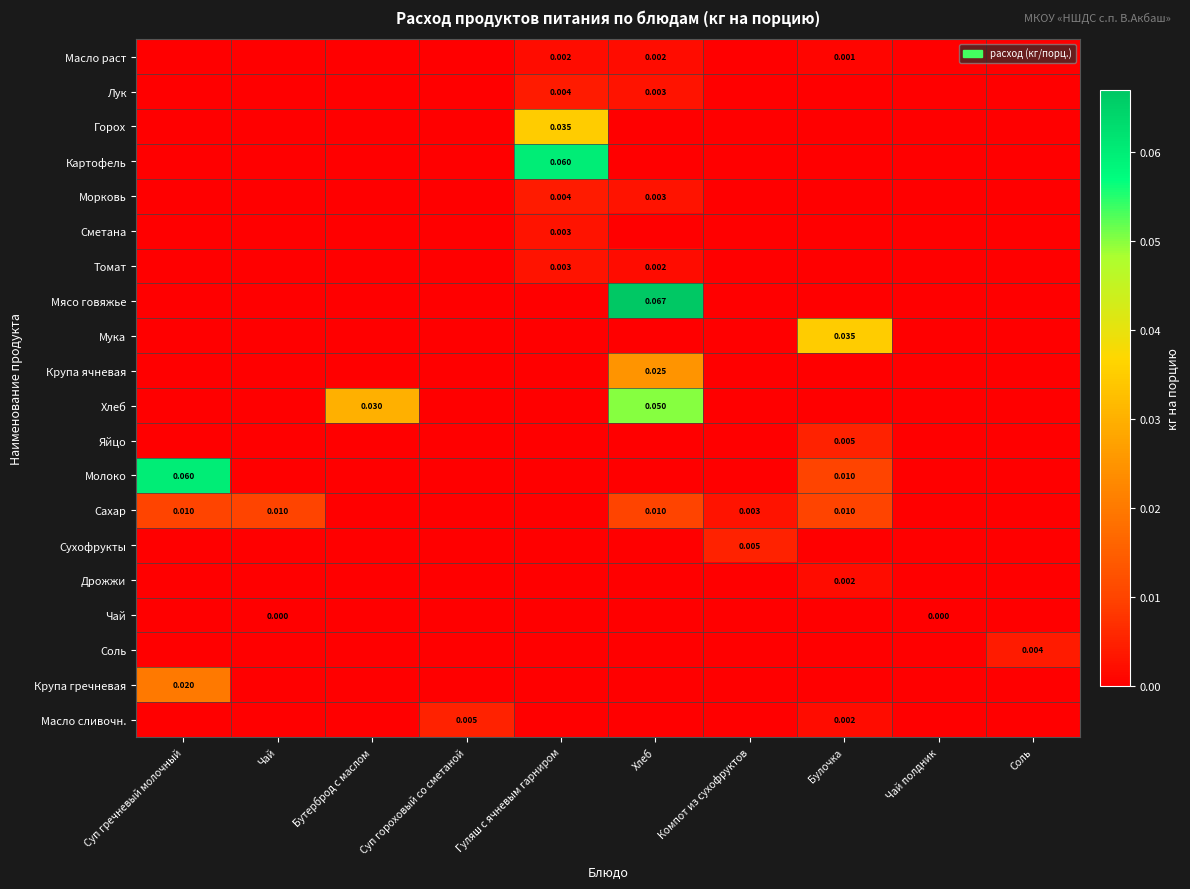

Is the value of Лук at Суп гороховый со сметаной greater than the value of Горох at Бутерброд с маслом?

No